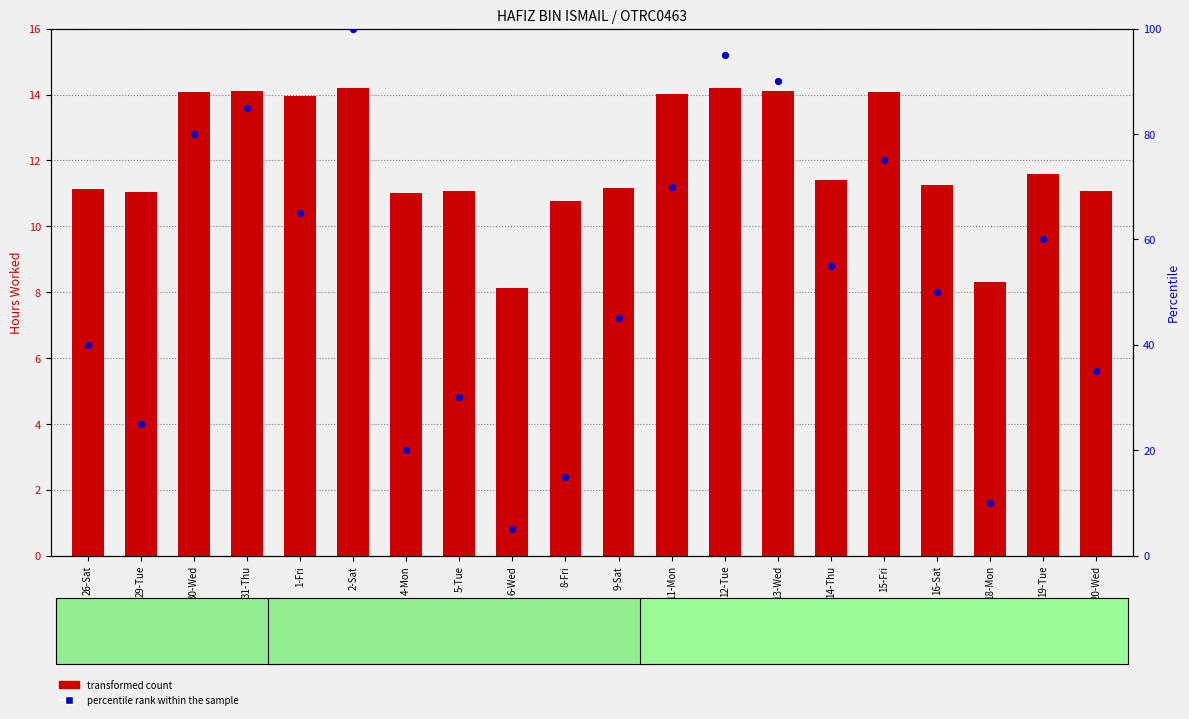

What are all the series names shown in the legend?

transformed count, percentile rank within the sample